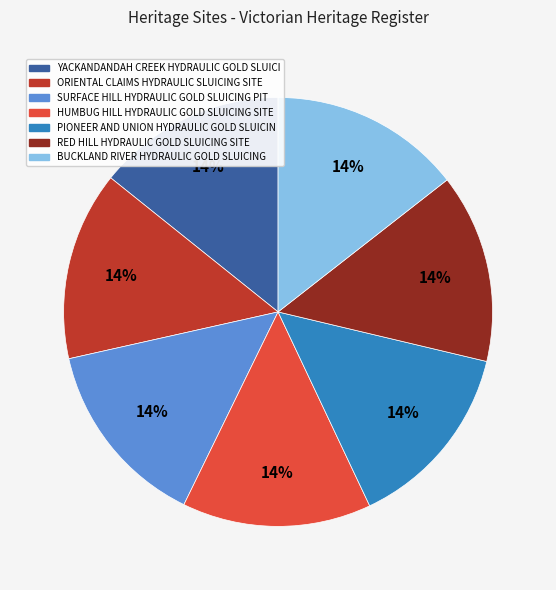

To the nearest percent, what is the average slice percentage?

14%